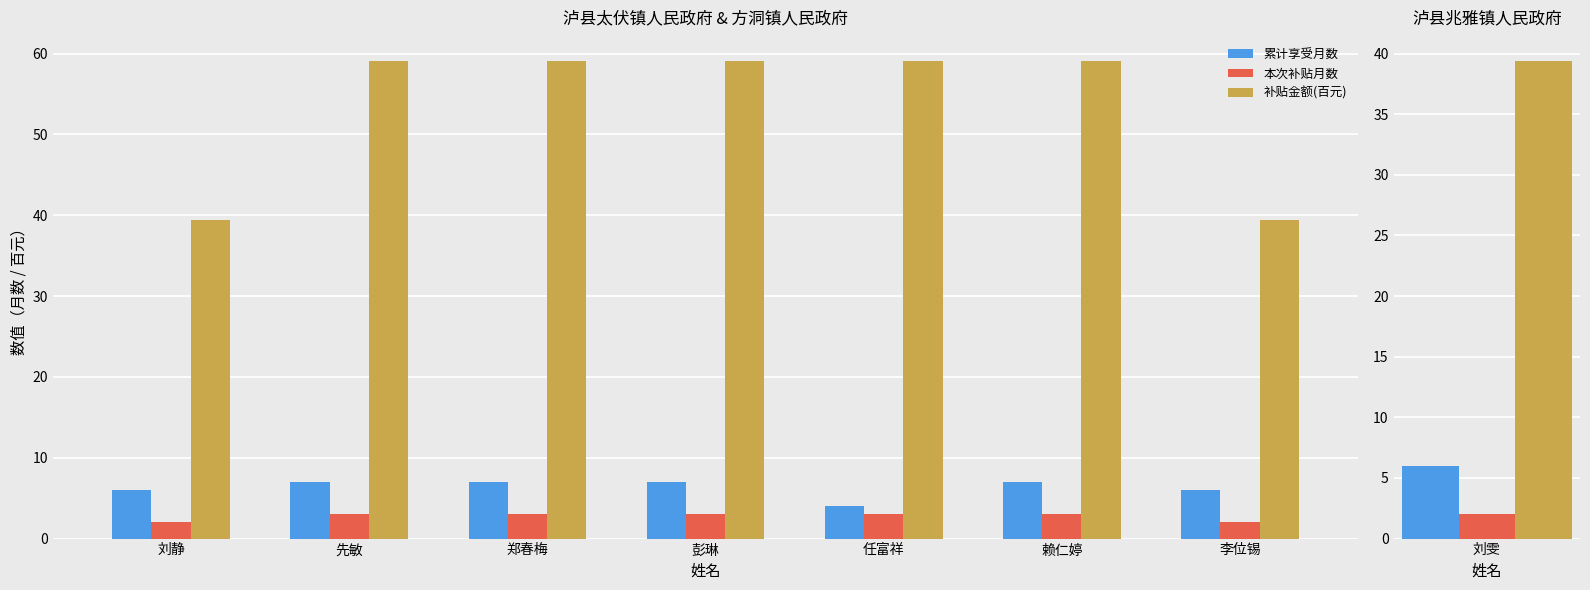

Which series has the largest total across all categories?

补贴金额(百元)